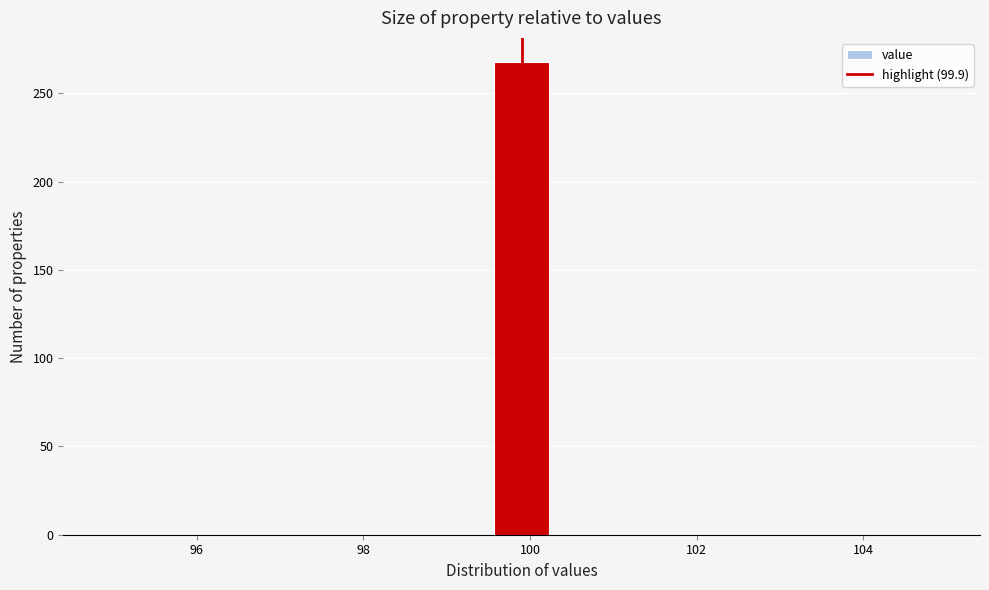

Read against the x-axis, roughly where is the centre of the tallest bar?

100.0